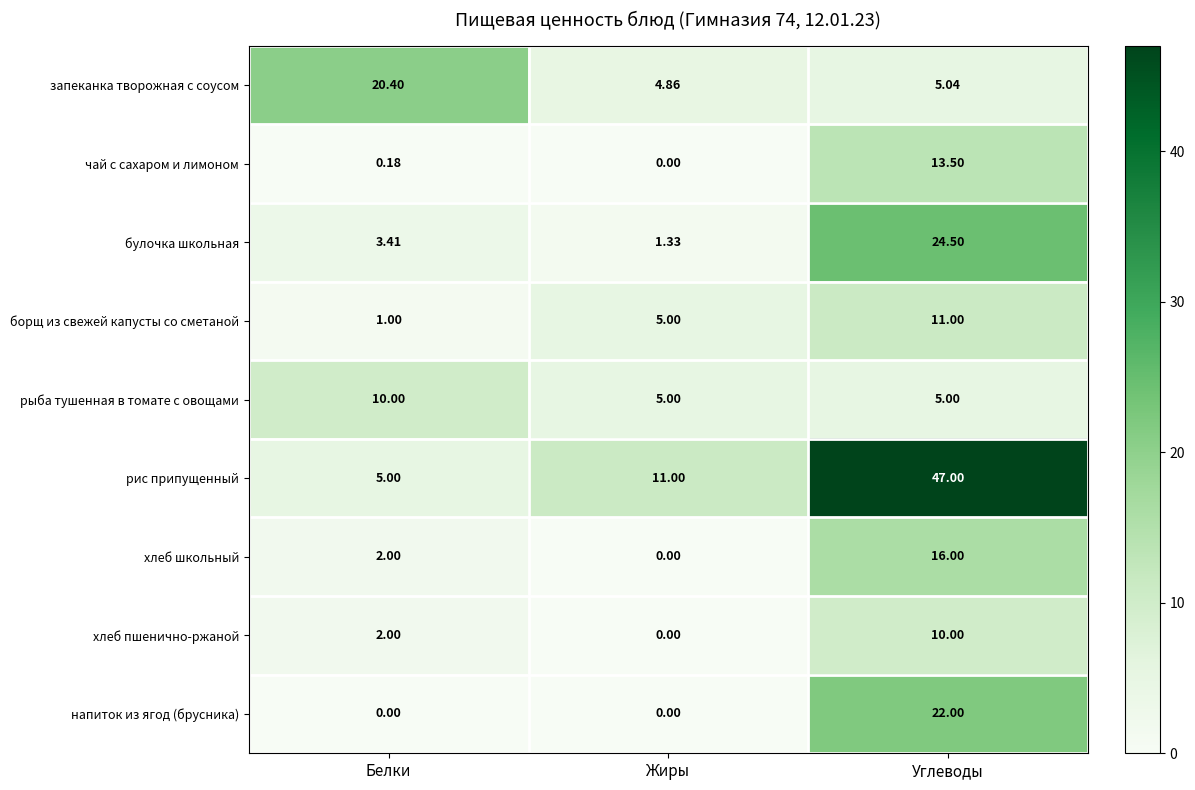

Rank the categories by булочка школьная value from highest to lowest.

Углеводы, Белки, Жиры